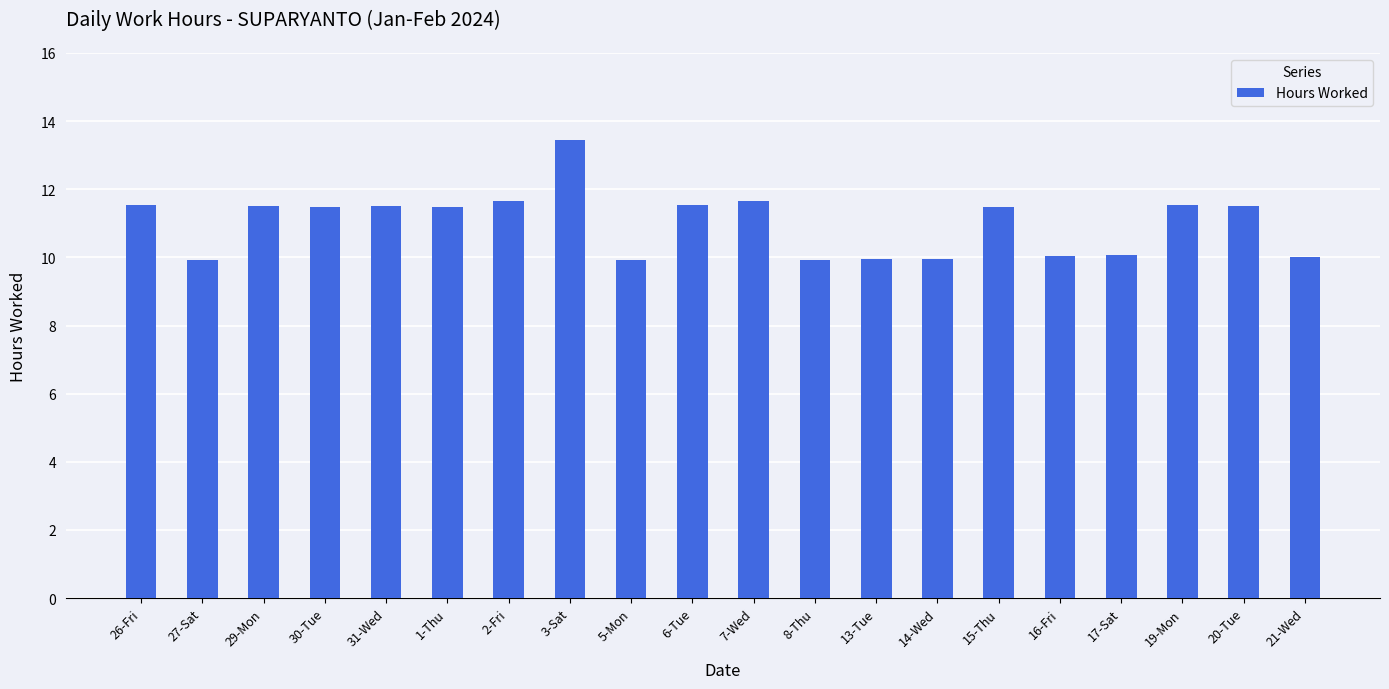

What is the sum of the values at 7-Wed and 20-Tue?

23.2